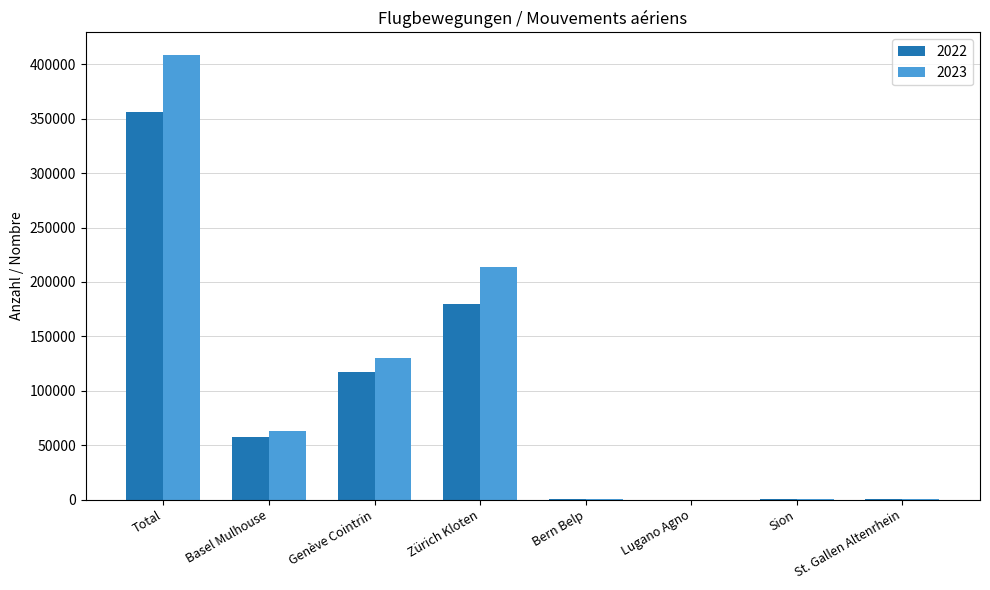

What is the highest value of the 2022 series?

355915